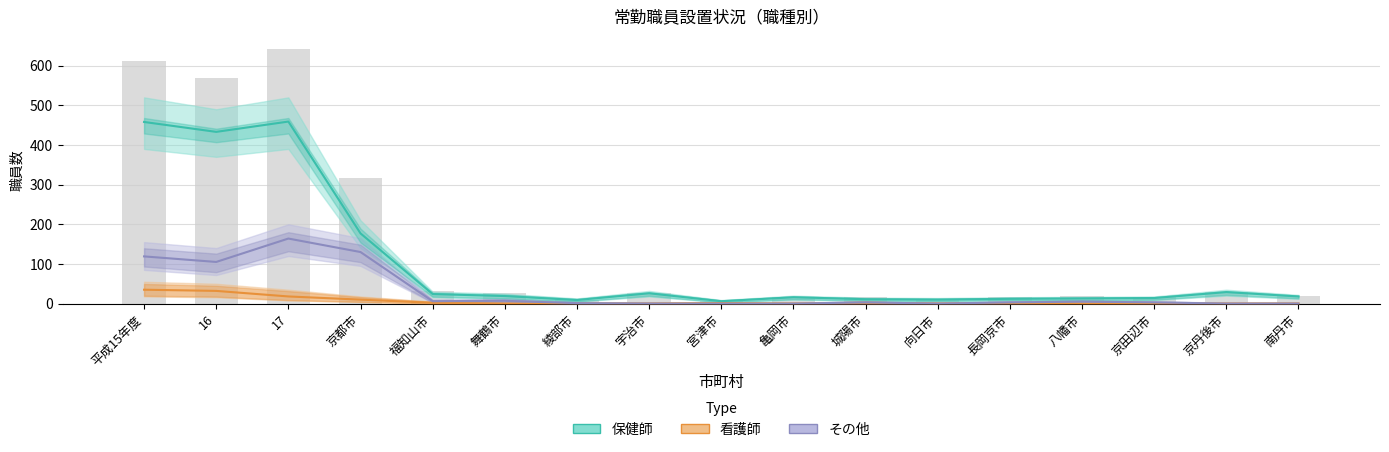

How many distinct data groups are displayed?

3